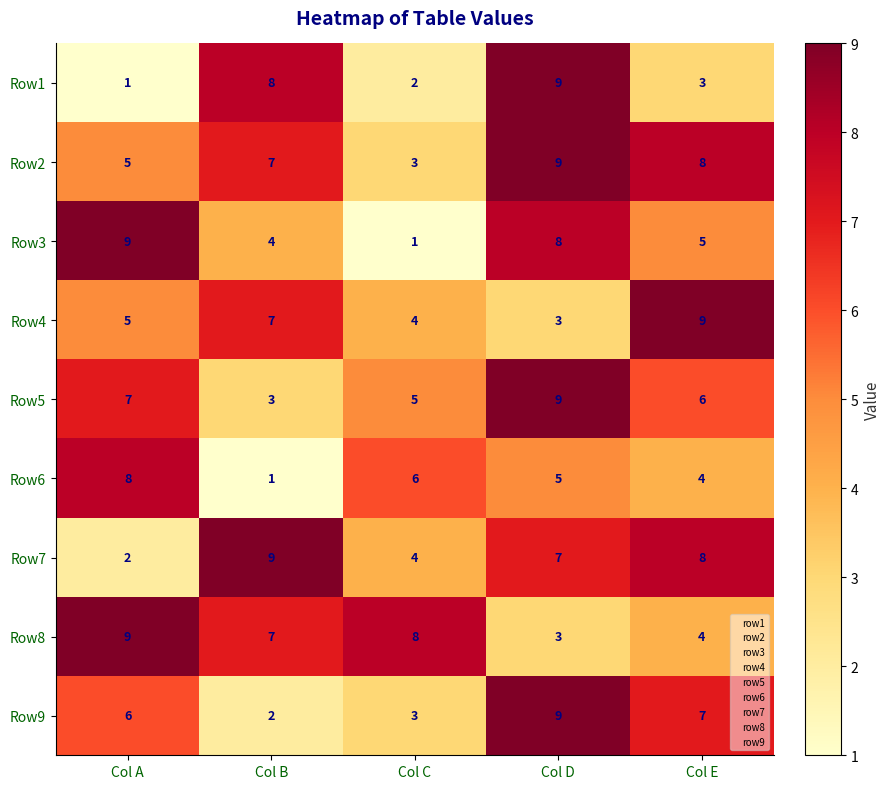

How many series are shown in this chart?

9